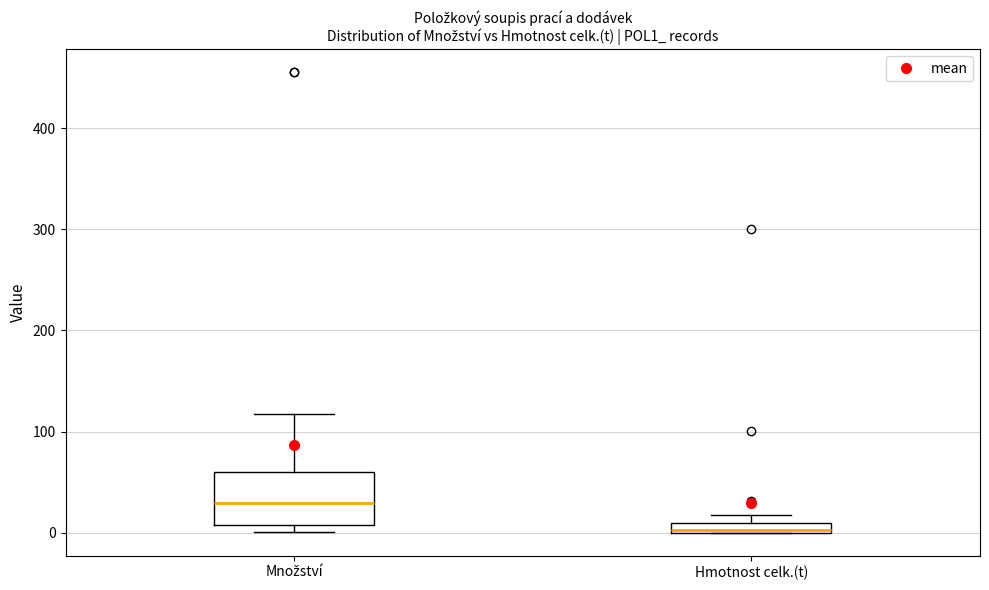

Where is the lower edge of the box for Hmotnost celk.(t) on the y-axis? The values are not printed on the chart, so give them approximately, as read against the axis.

0